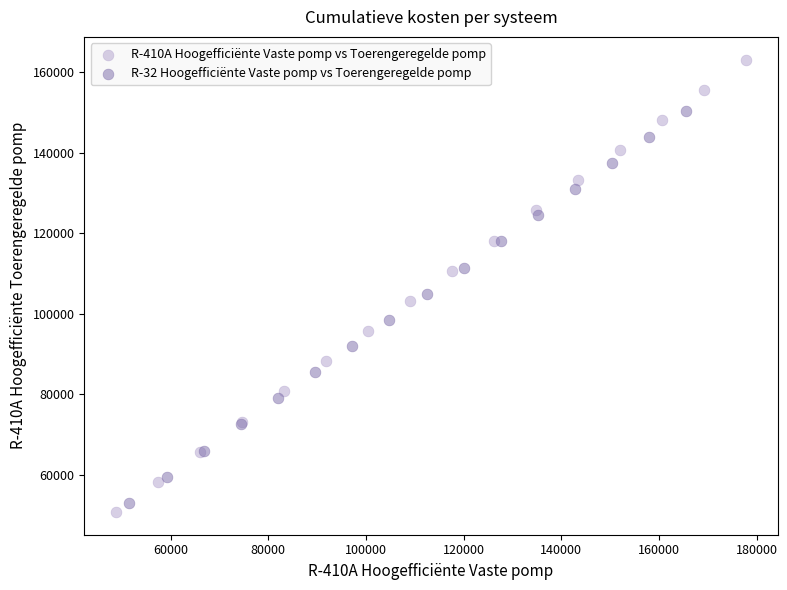

Which series contains the highest Y value?

R-410A Hoogefficiënte Vaste pomp vs Toerengeregelde pomp